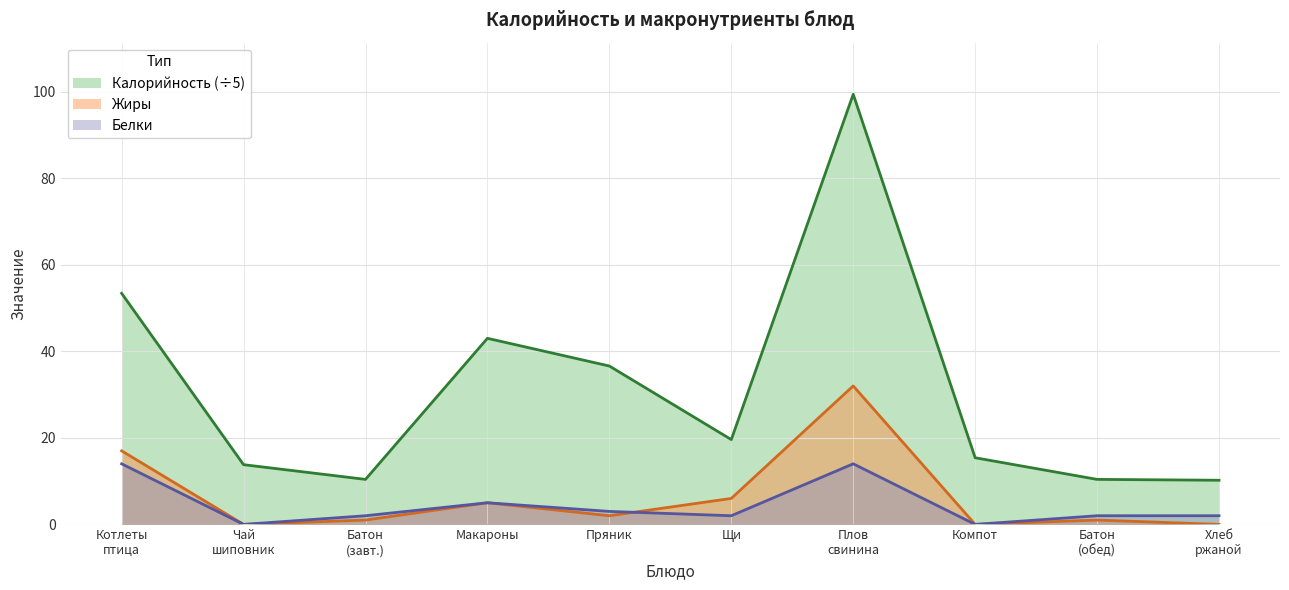

In Белки, how many points are higher than both neighbors (excluding endpoints)?

2